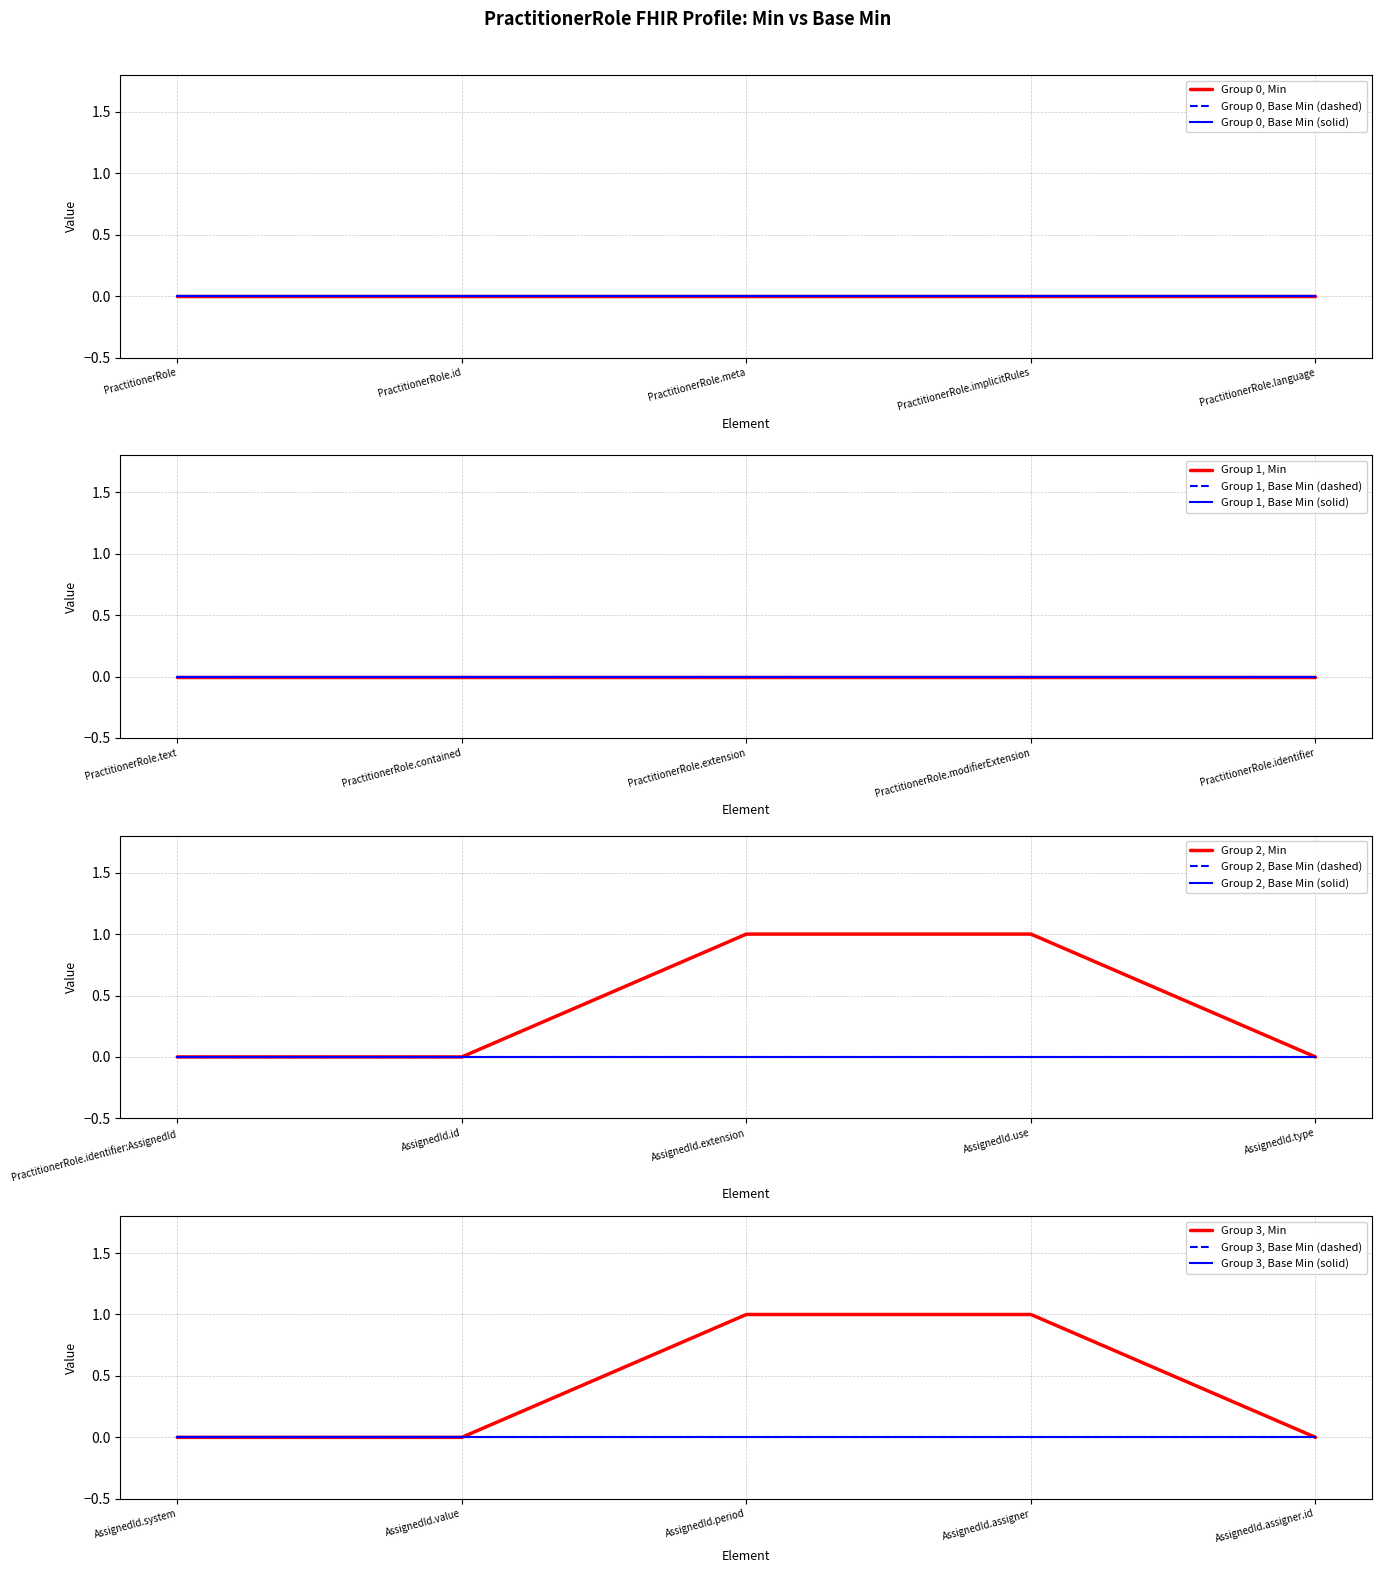

What is the label of the 17th point from the left?

AssignedId.value